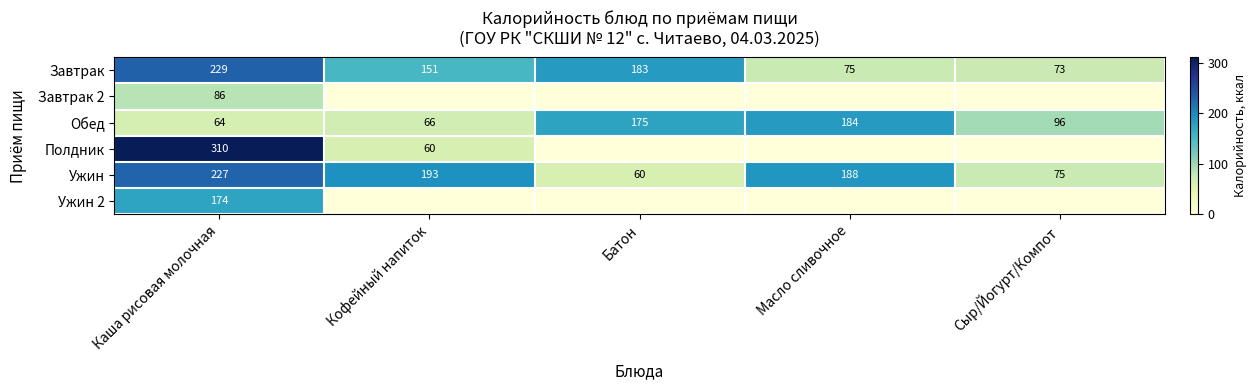

At which label does Обед reach its minimum?

Каша рисовая молочная